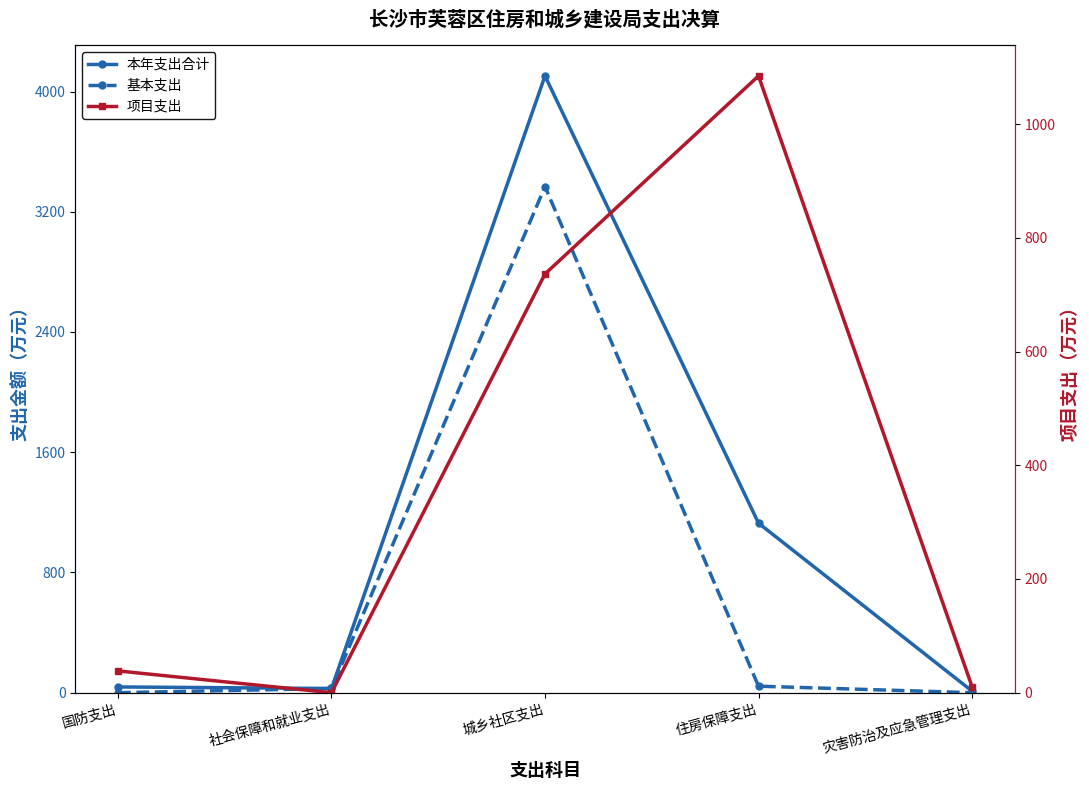

At which label does 本年支出合计 reach its peak?

城乡社区支出